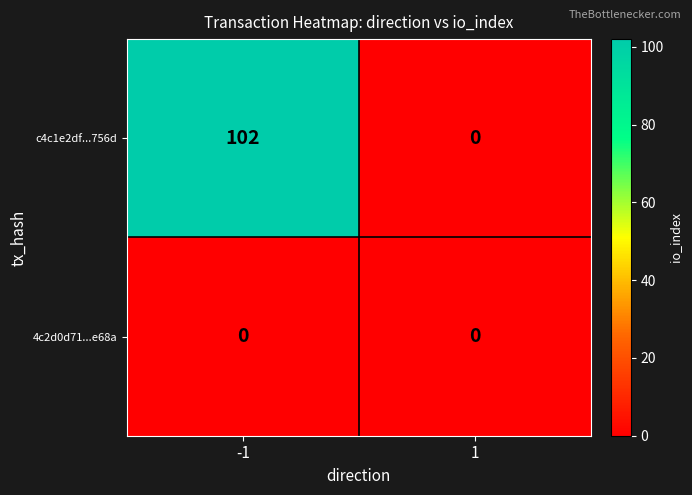

The value of c4c1e2df...756d at 1 is -36. True or false?

False